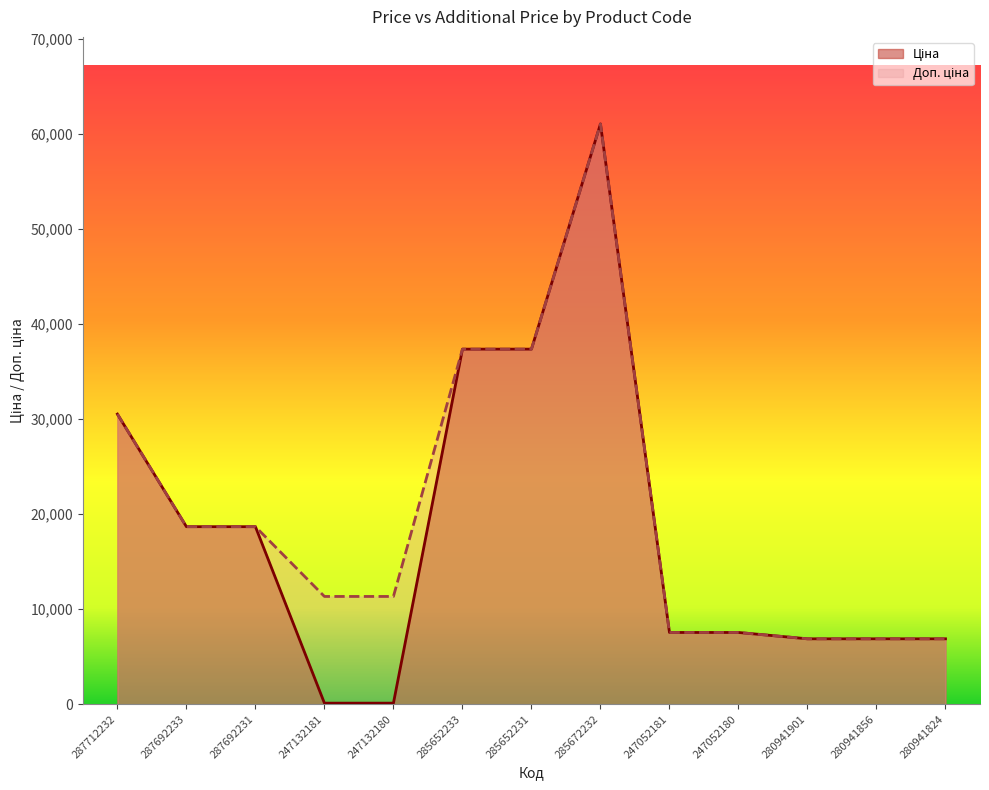

Rank the series at 280941824 from highest to lowest value.

Ціна, Доп. ціна